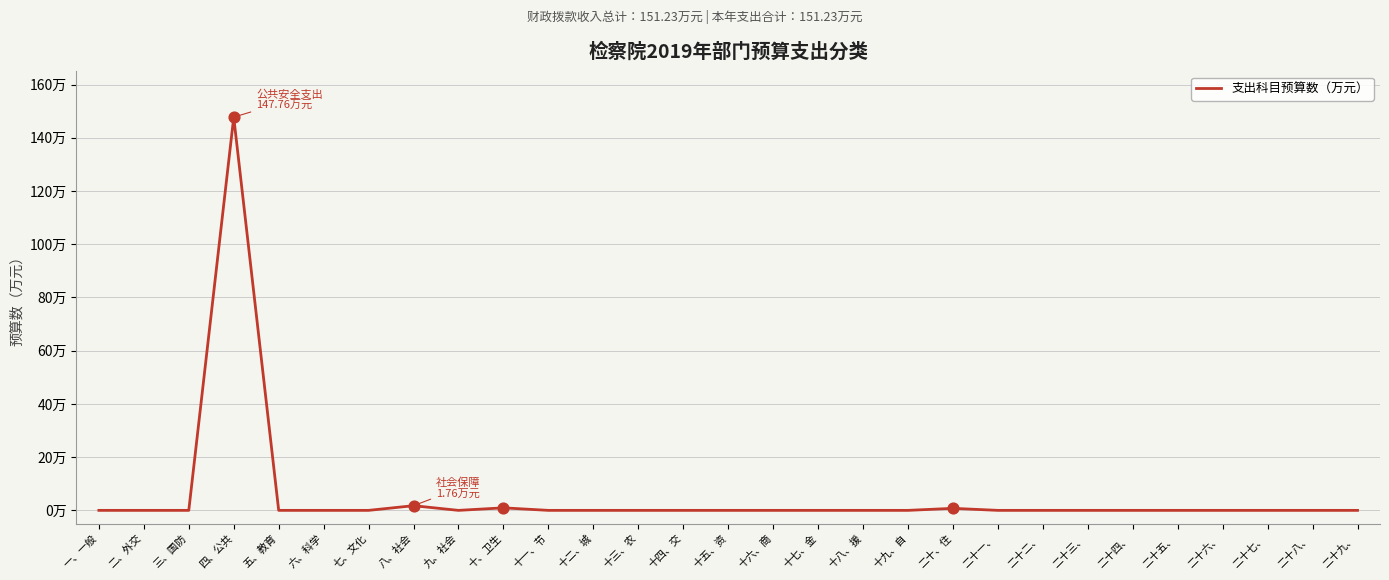

Which has a higher value, 十二、城 or 十七、金?

十二、城